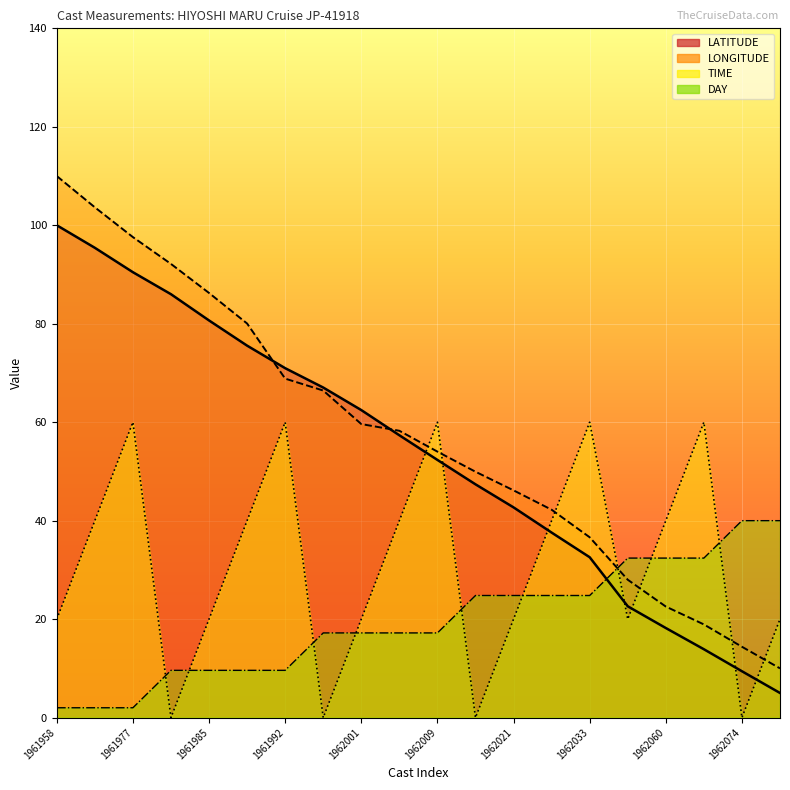

What is the difference between the maximum and minimum values in the LATITUDE series?

95.0